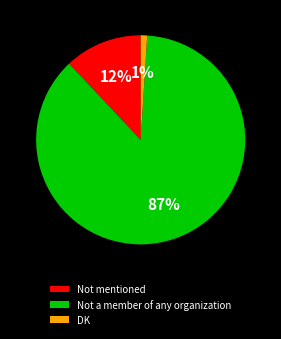

Approximately how many times larger is the value at Not mentioned compared to DK?

12.0